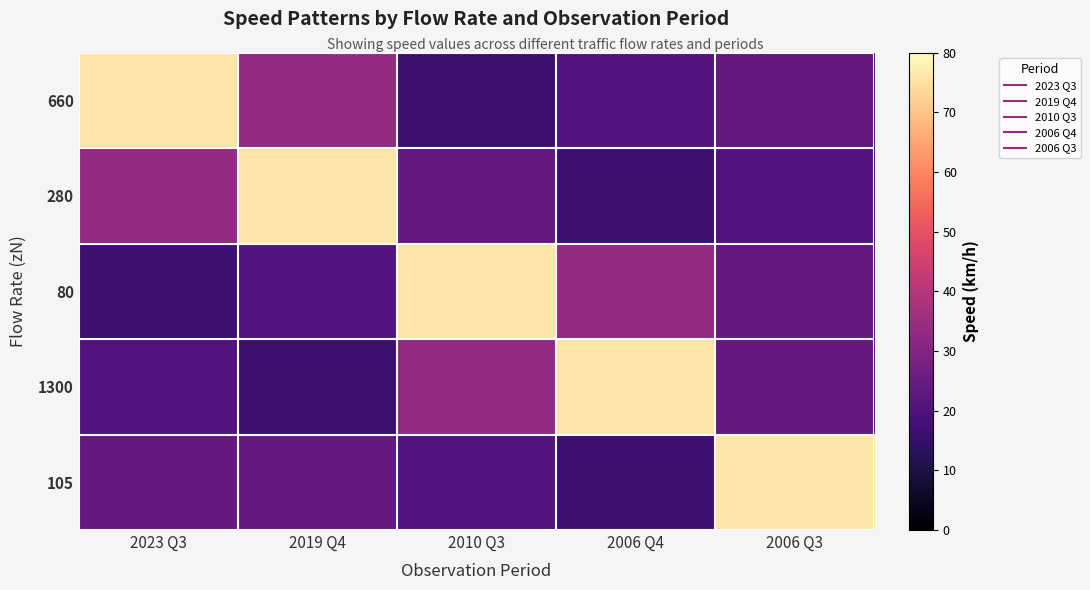

Which label corresponds to the largest value in the chart?

2023 Q3